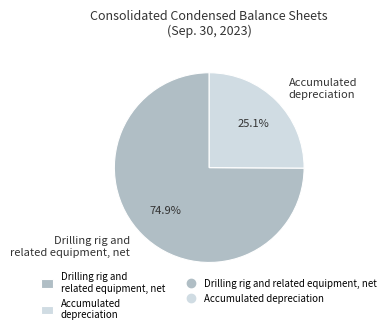

Rank the categories by value from highest to lowest.

Drilling rig and related equipment, net, Accumulated depreciation